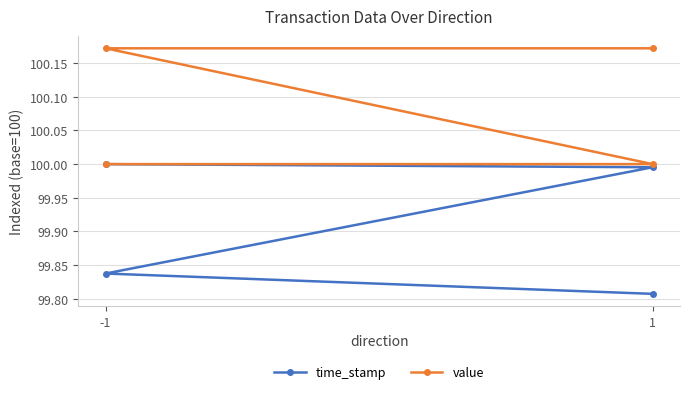

What is the value of the time_stamp point at the 1st from the left?

100.0